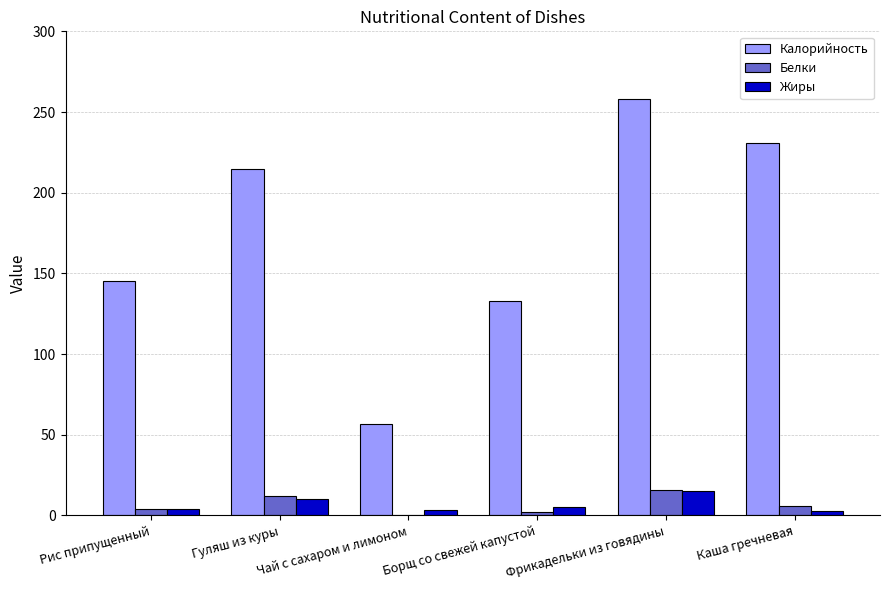

Read the Белки value at Гуляш из куры.

12.3